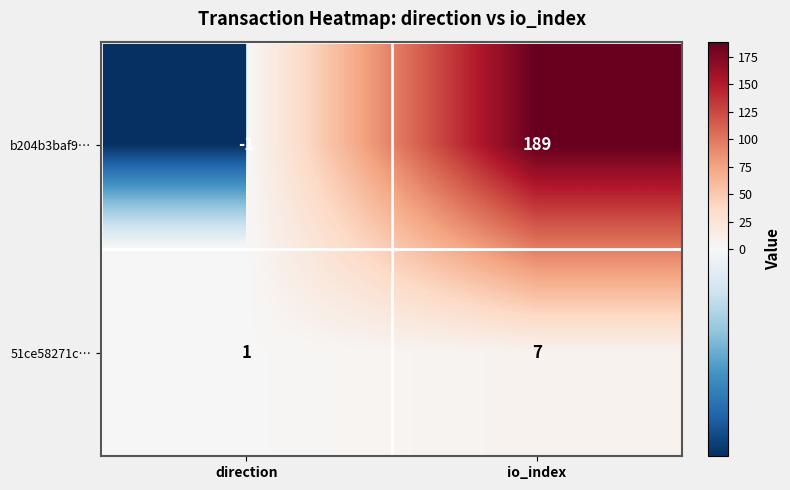

What is the sum of all 51ce58271c… values?

8